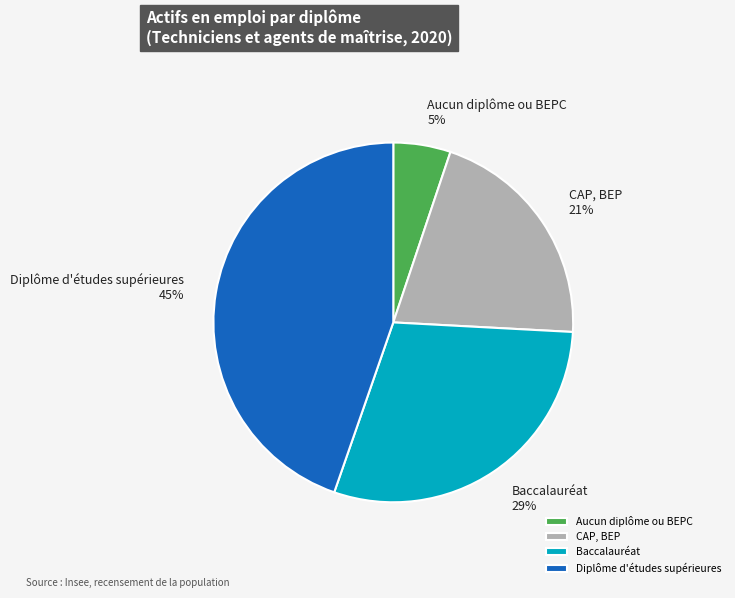

Does any single category account for the majority?

No